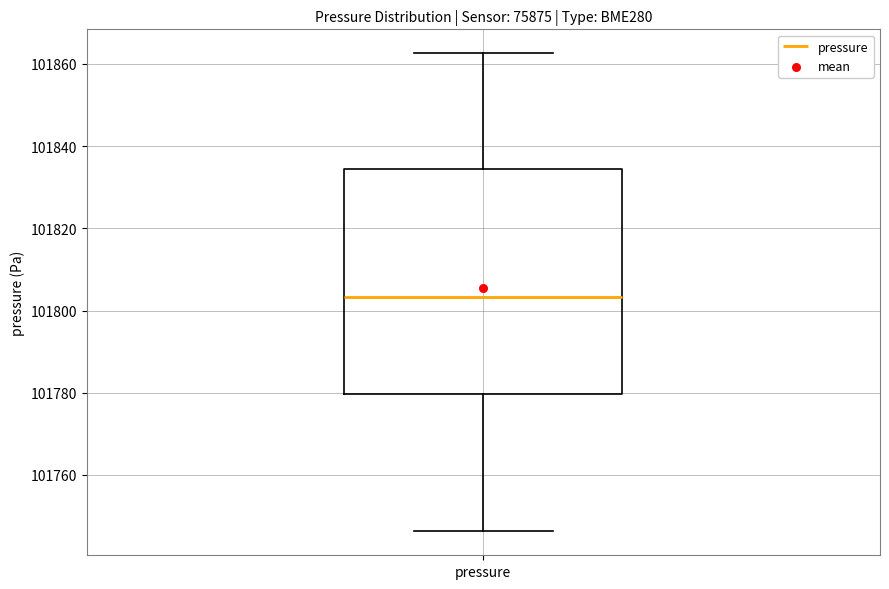

Transcribe this box plot: give where the median line is, the range the box spans, and where the two whiskers end, as read against the y-axis. The values are not printed on the chart, so give them approximately, as read against the axis.

median 101804, box 101780 to 101834, whiskers 101746 to 101862